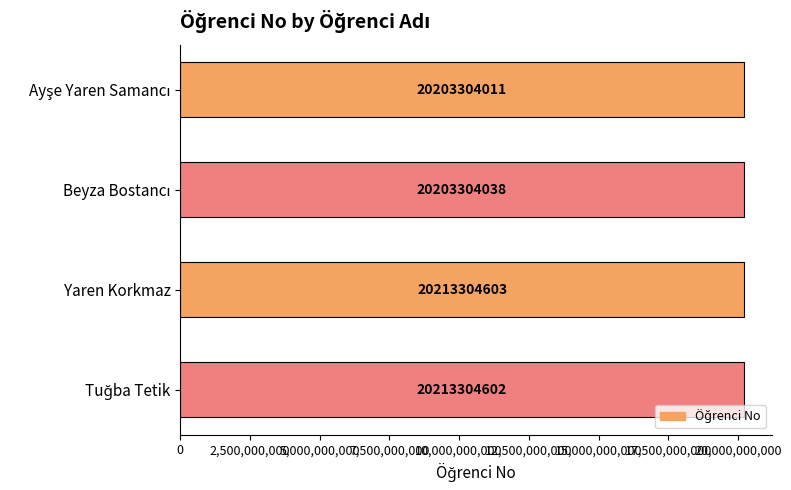

Which category has the highest value across all series?

Yaren Korkmaz